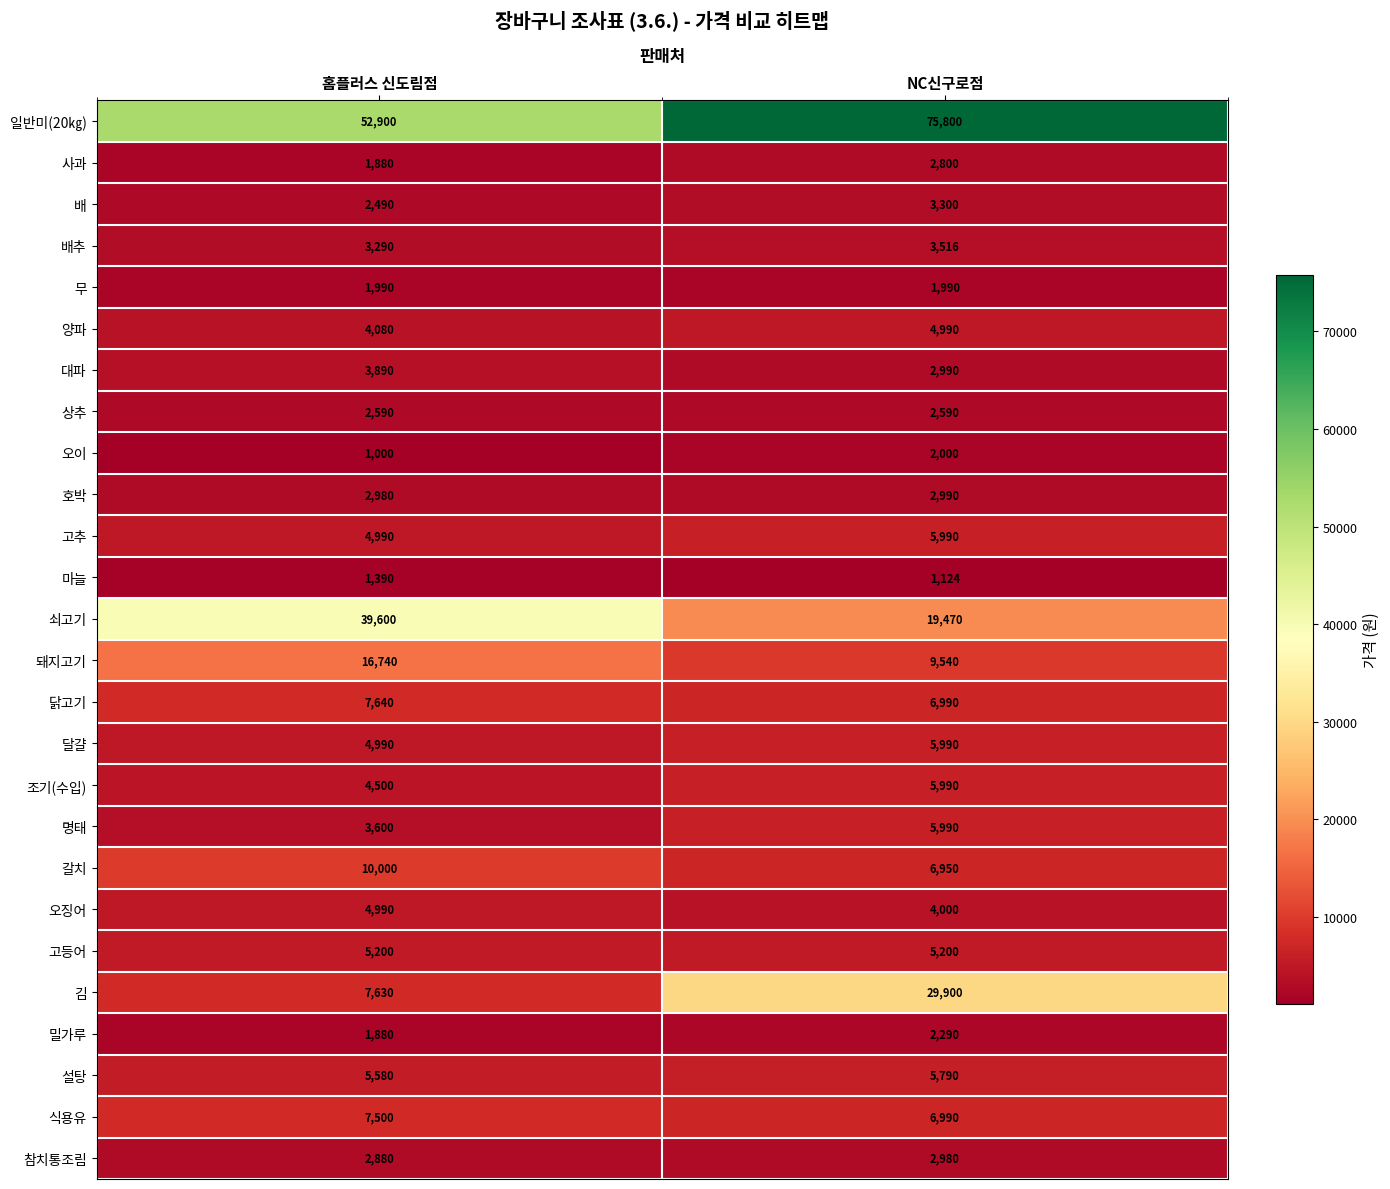

The value of 상추 at 홈플러스 신도림점 is 2590. True or false?

True